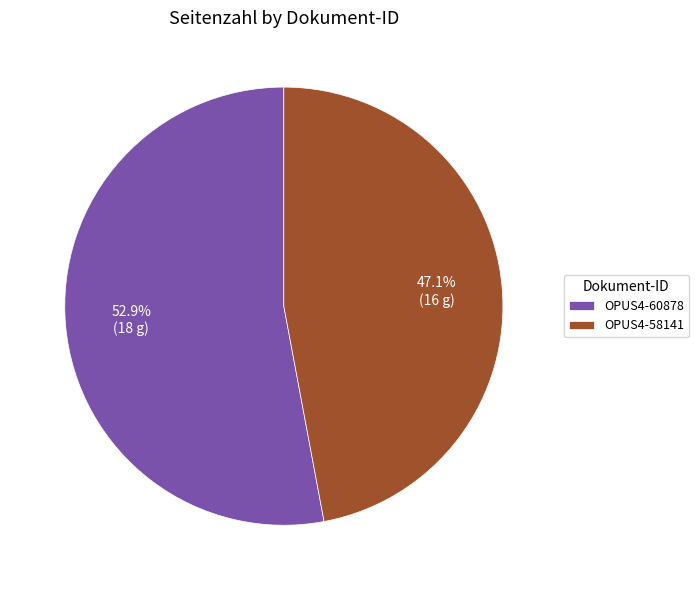

How many slices are in this pie chart?

2